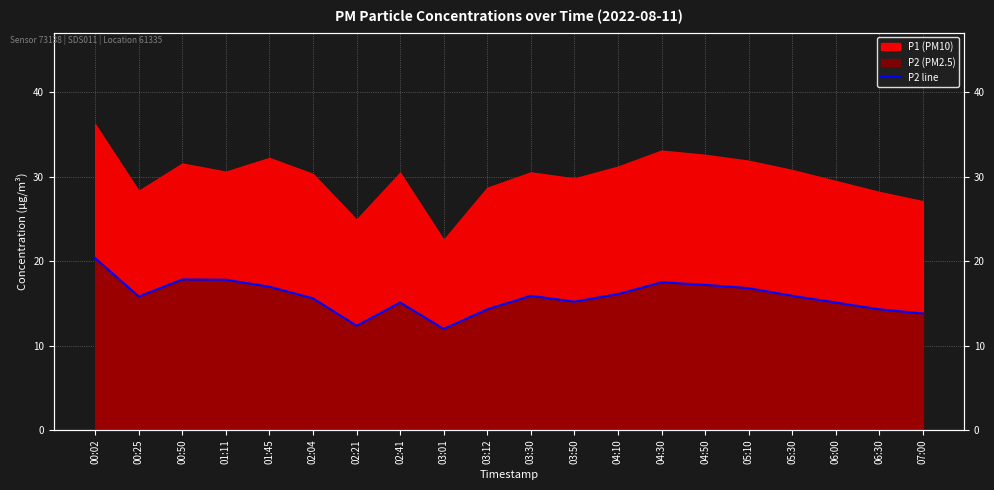

The value at 02:04 is 6.5. True or false?

False